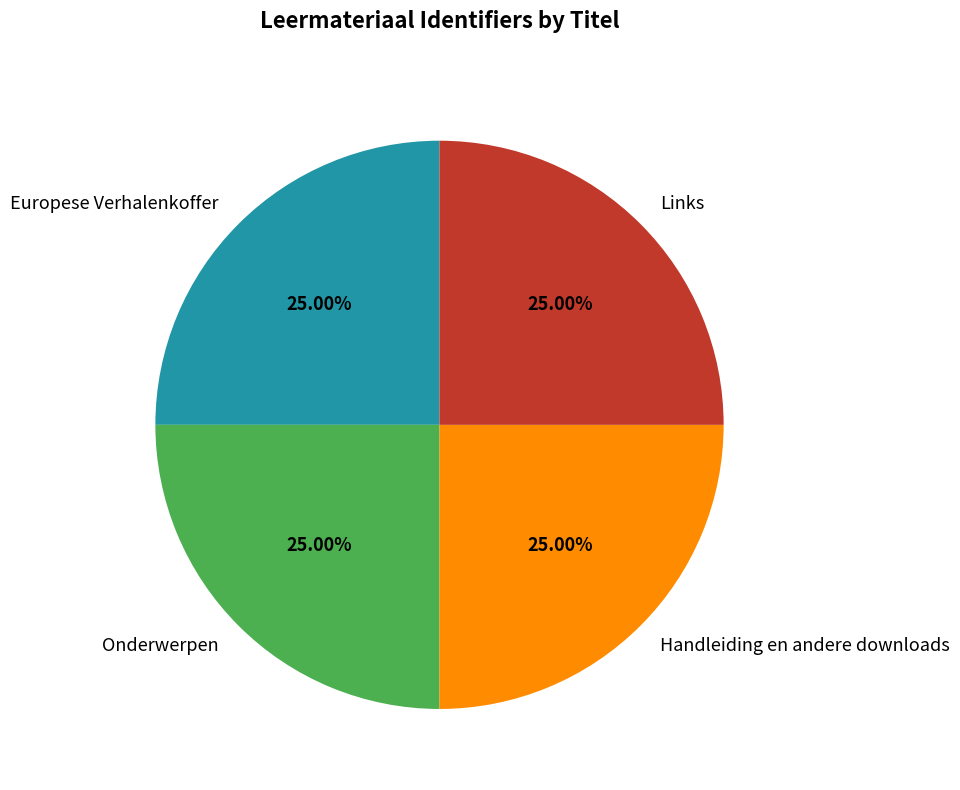

To the nearest percent, what is the average slice percentage?

25%